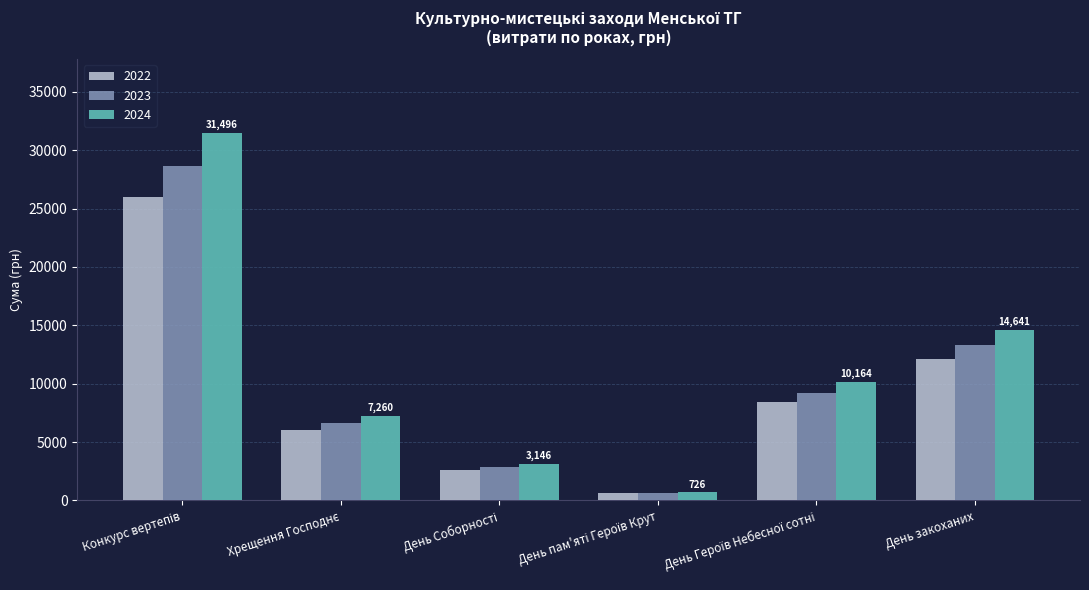

At which label is 2024 closest to 16111?

День закоханих